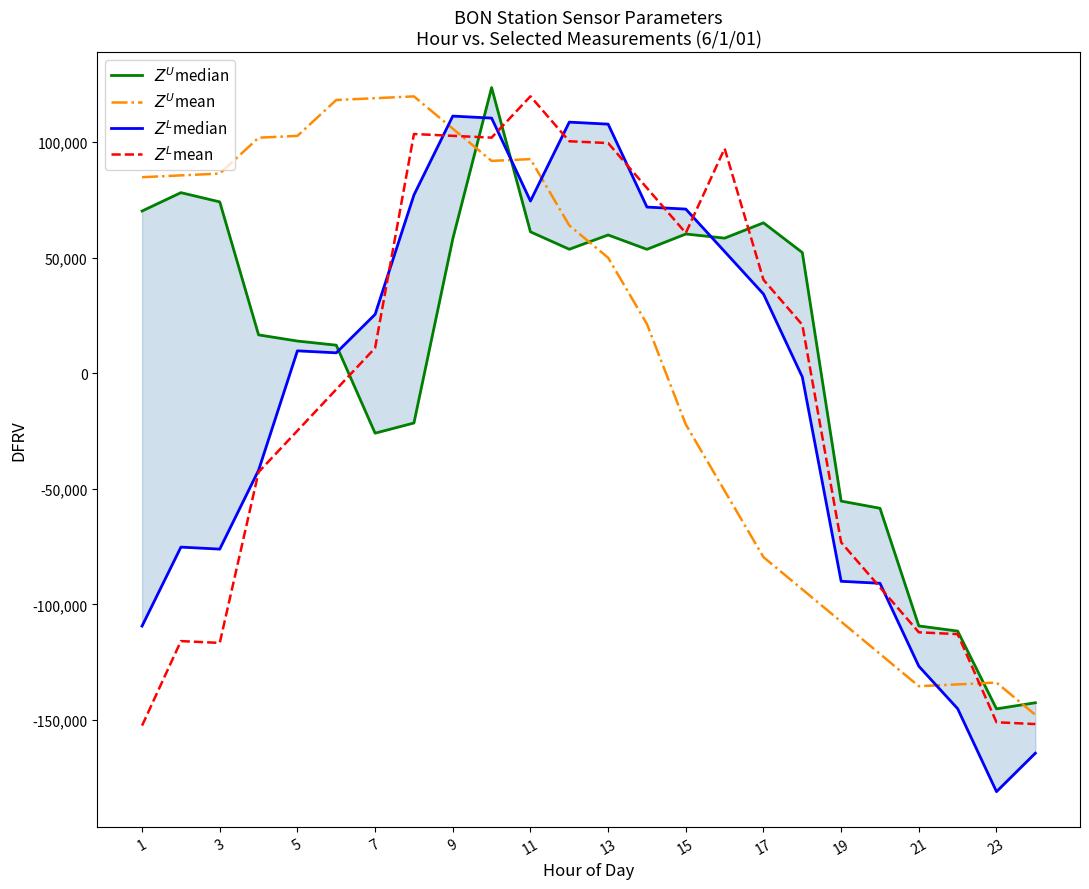

Which series ends up on top after the final intersection of $Z^L$mean and $Z^U$mean?

$Z^U$mean